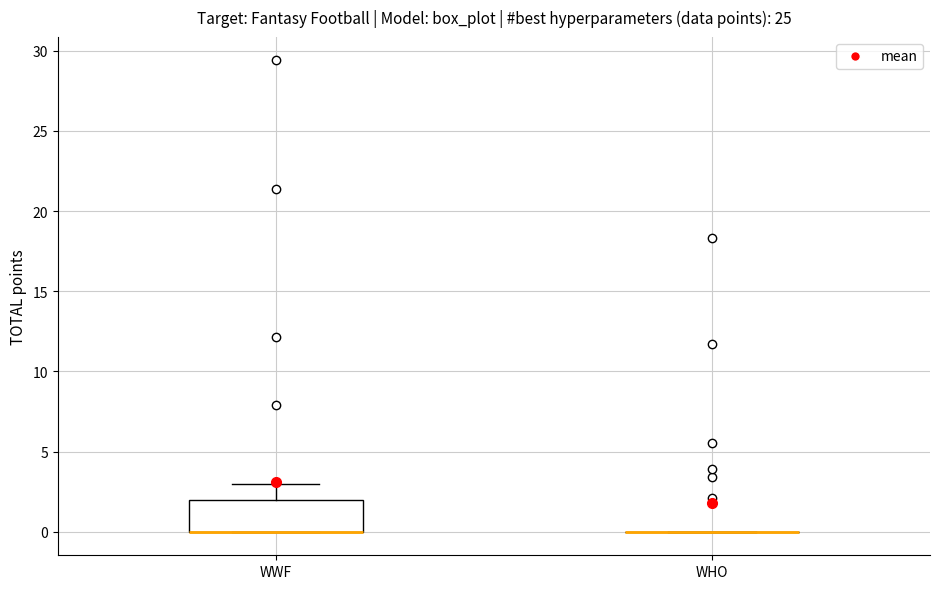

Which box is the tallest, from its lower edge to its upper edge?

WWF